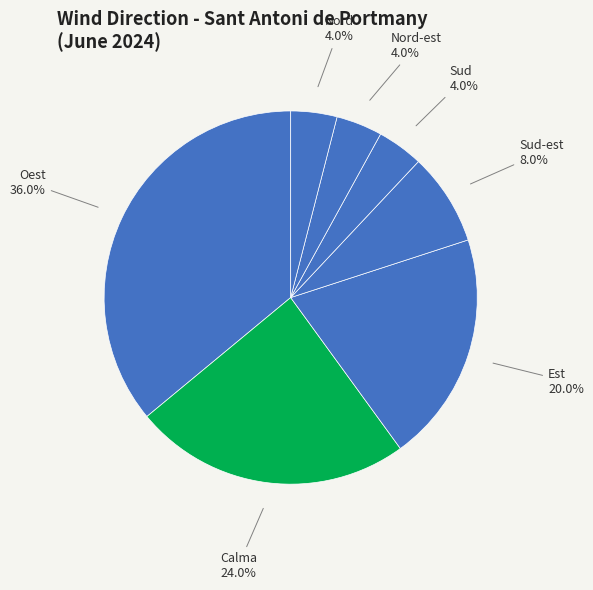

Rank the categories by value from highest to lowest.

Oest, Calma, Est, Sud-est, Nord-est, Sud, Nord